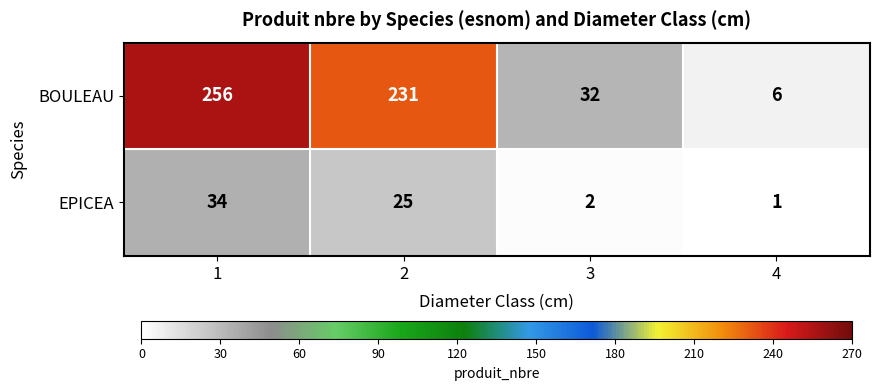

Is it true that EPICEA equals 3 at 3?

False